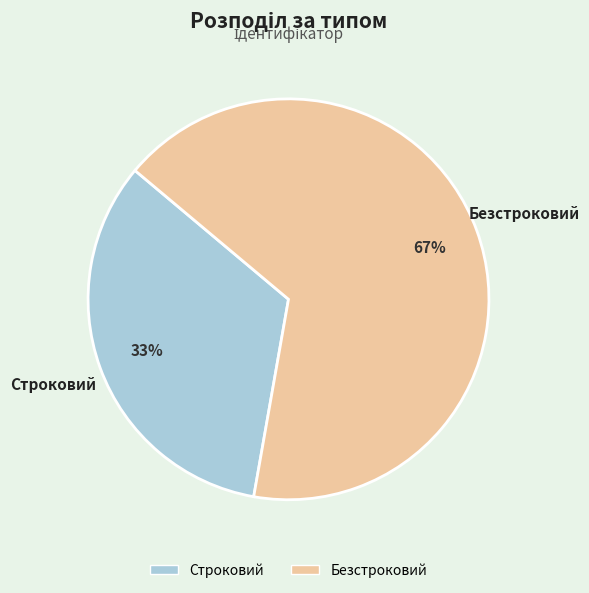

Rank the categories by value from lowest to highest.

Строковий, Безстроковий